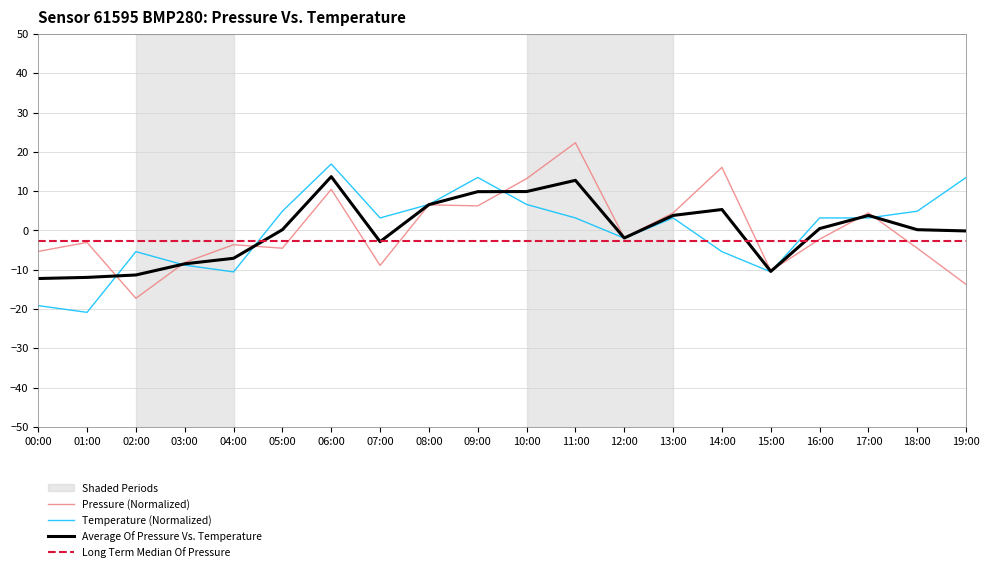

What is the highest value of the pressure series?

22.3